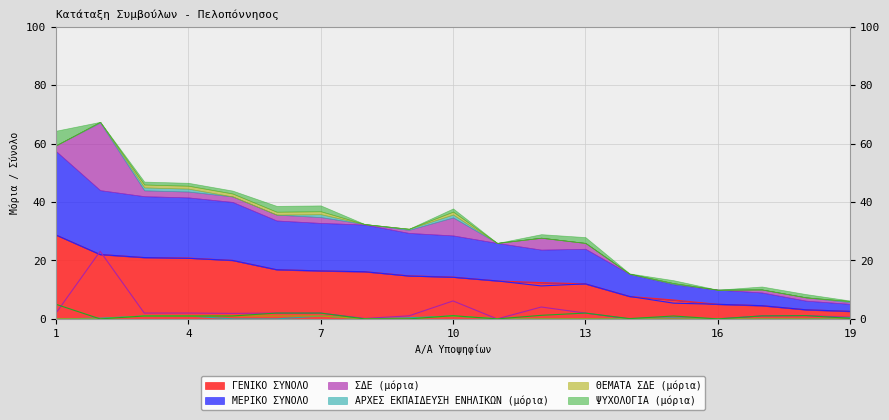

In ΑΡΧΕΣ ΕΚΠΑΙΔΕΥΣΗ ΕΝΗΛΙΚΩΝ (μόρια), how many points are lower than both neighbors (excluding endpoints)?

1